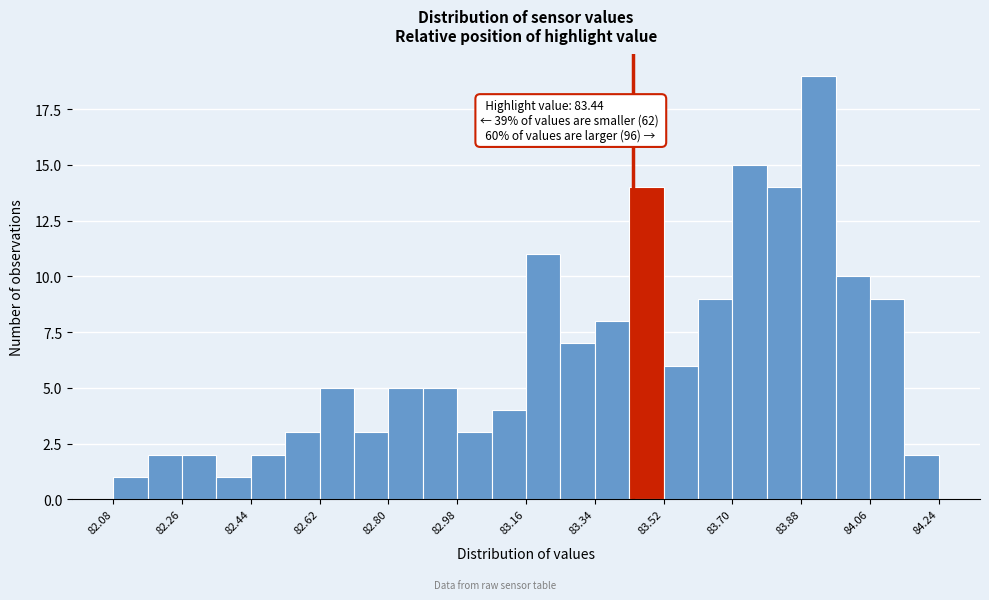

Over which range of the x-axis is the bar tallest?

83.88 to 83.97